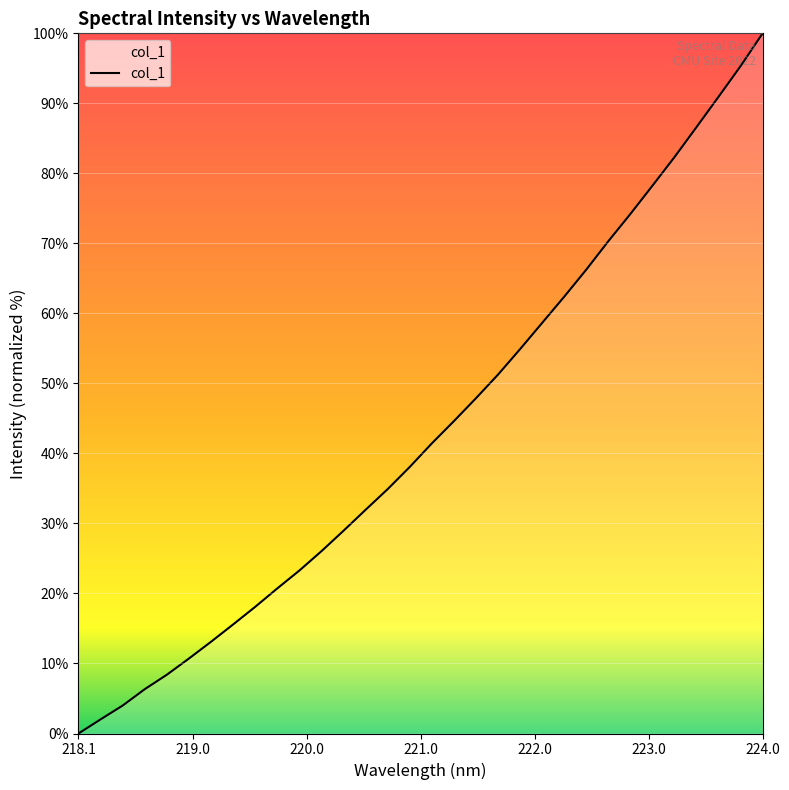

What is the greatest value displayed?

100.0